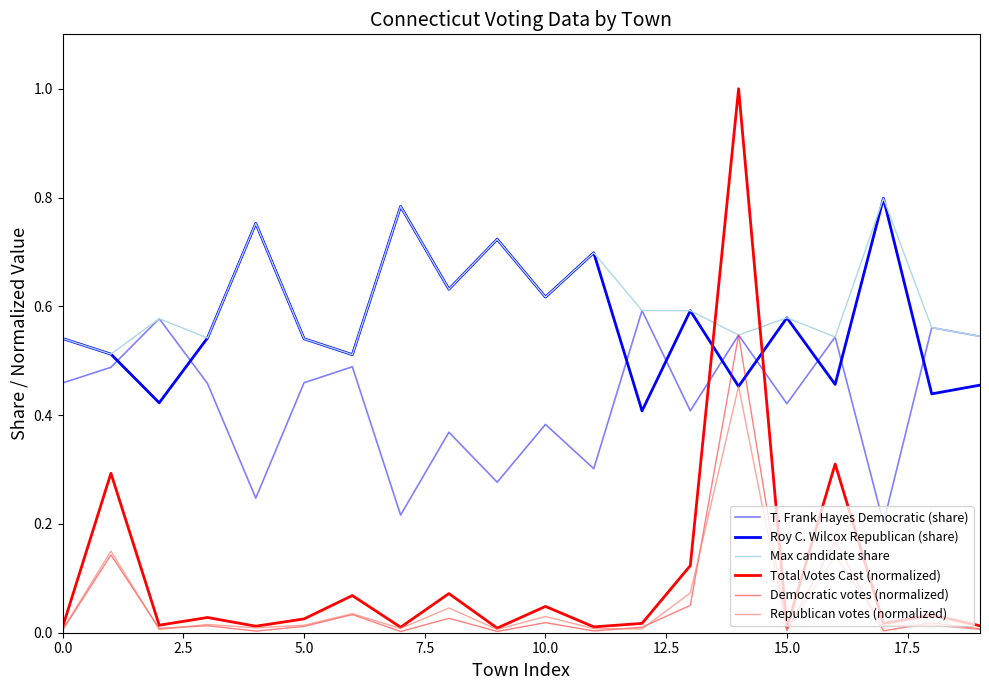

True or false: T. Frank Hayes Democratic (share) and Republican votes (normalized) cross at least once.

False